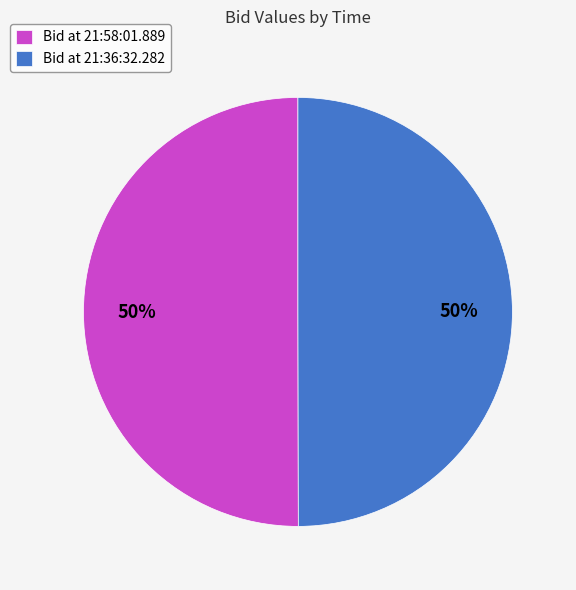

Combined, do Bid at 21:58:01.889 and Bid at 21:36:32.282 account for over 50%?

Yes